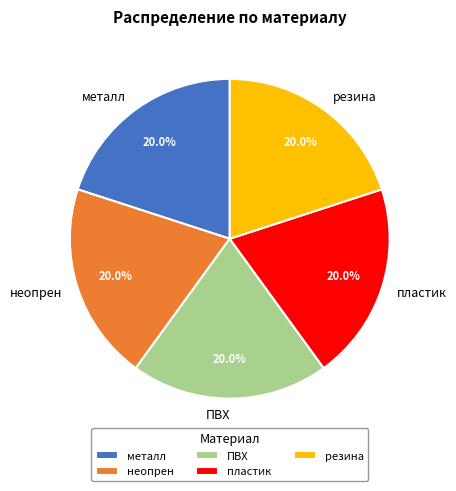

Is the sum of металл and пластик greater than half?

No